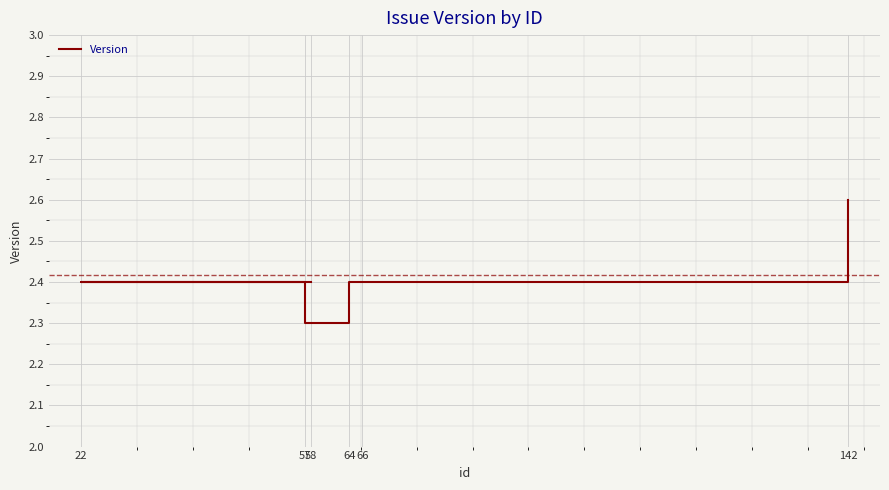

How many interior local valleys (lower than both neighbors) does the data have?

1